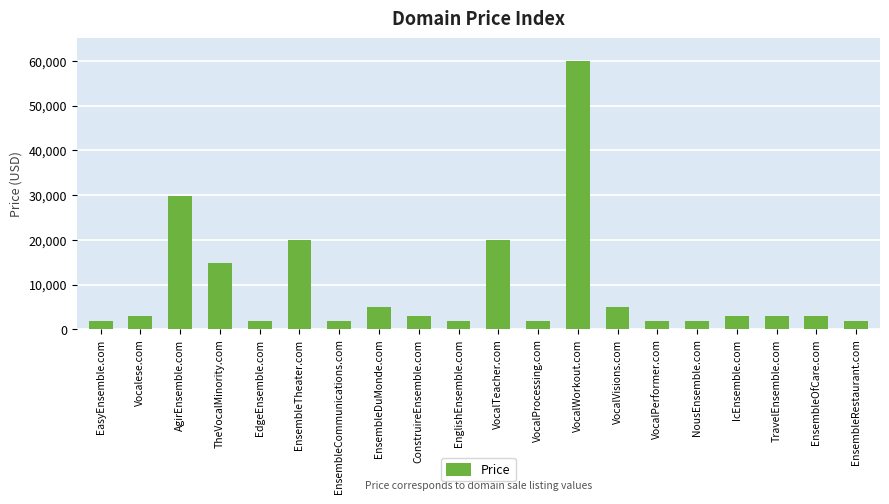

Where is the data nearest to the value 30888?

AgirEnsemble.com